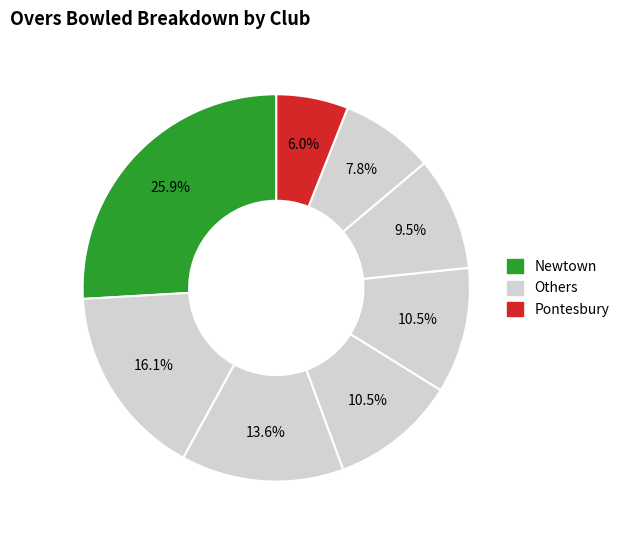

Count the number of slices in the pie.

8